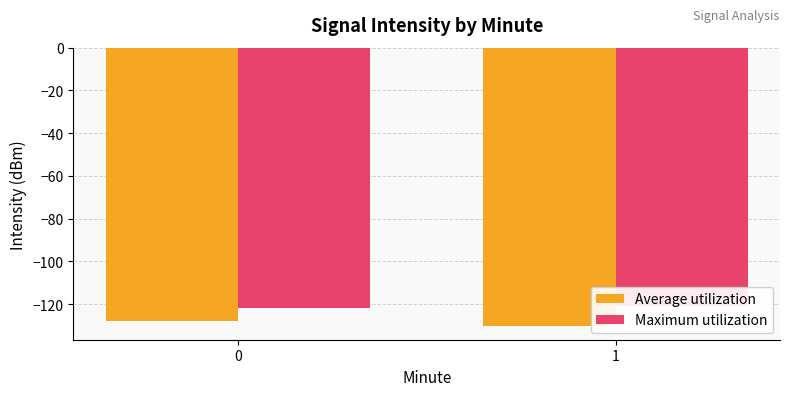

What is the maximum value for Average utilization?

-128.1